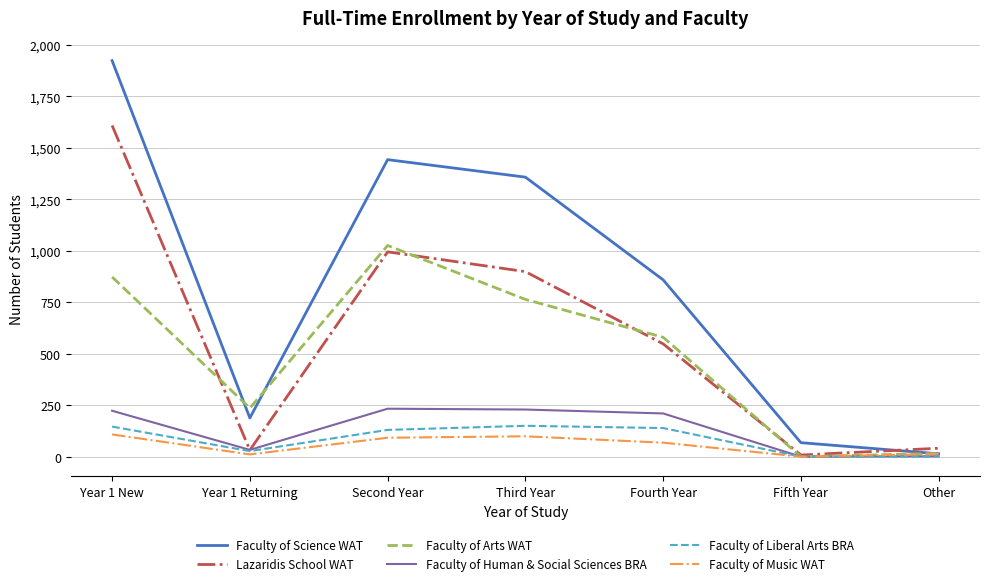

Count the number of categories in the chart.

7